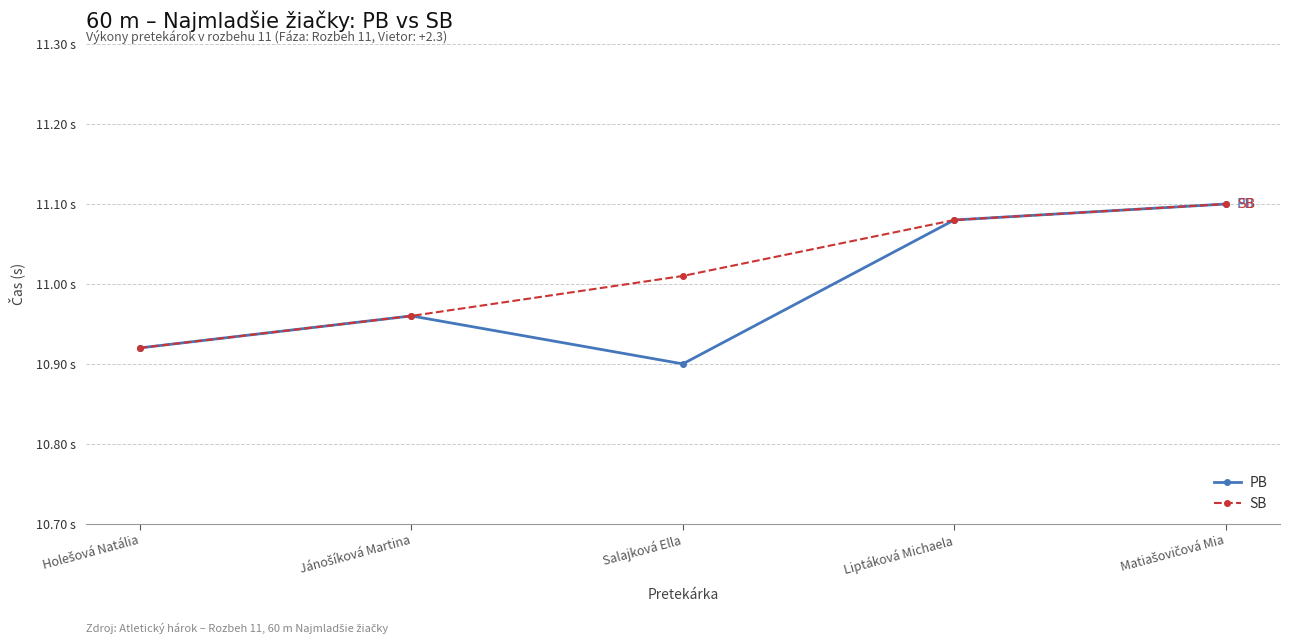

Is this an area chart (filled region under the line)?

No